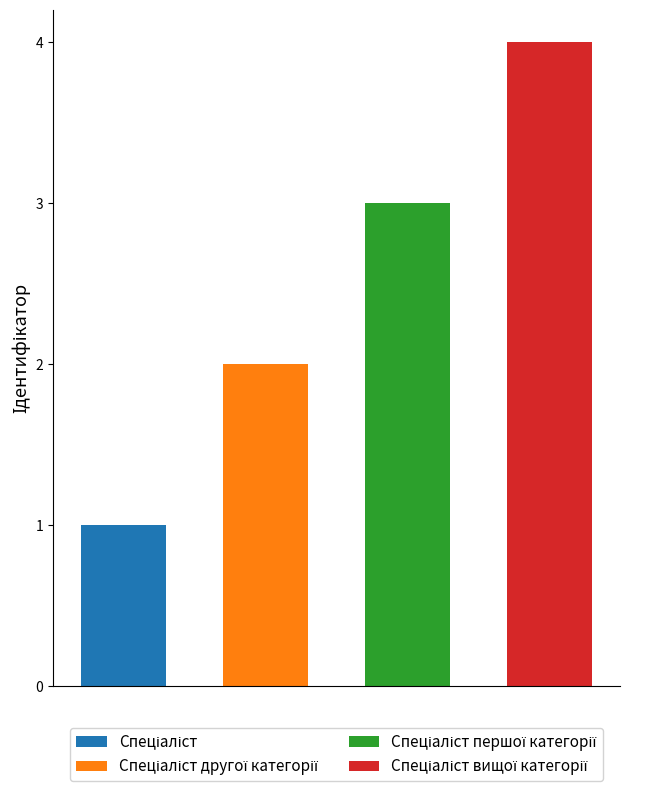

What is the sum of all Спеціаліст другої категорії values?

2